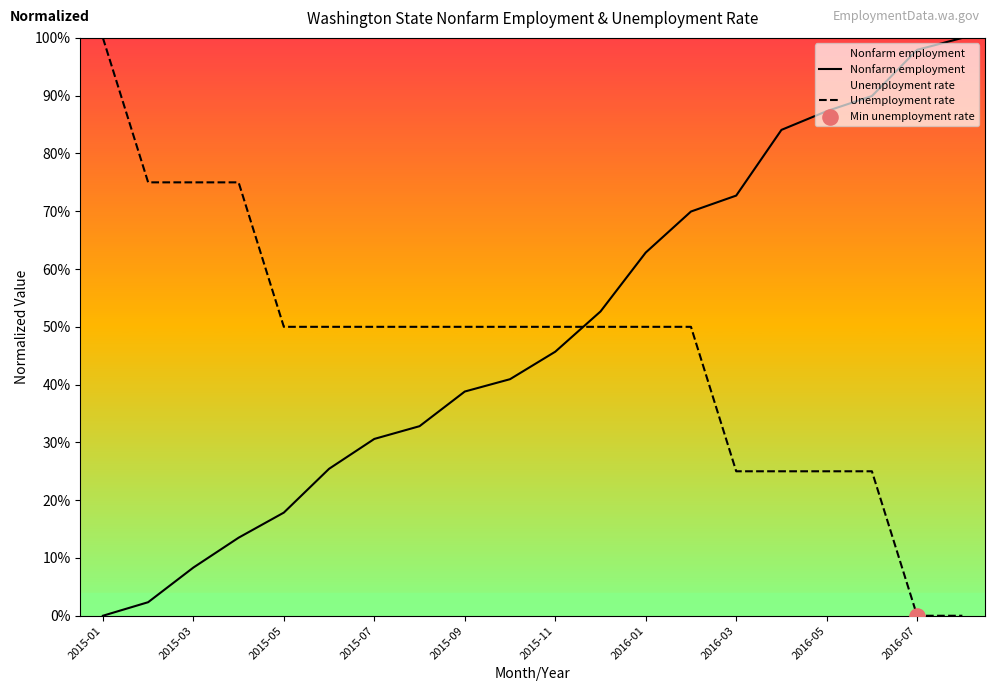

Which series has the largest total across all categories?

Nonfarm employment